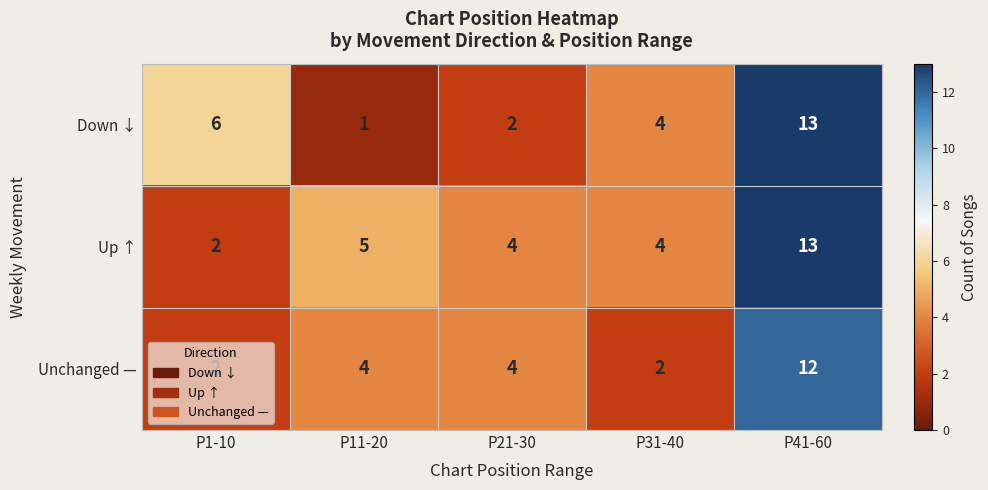

Count the Unchanged — values in the range 2 to 4.

4